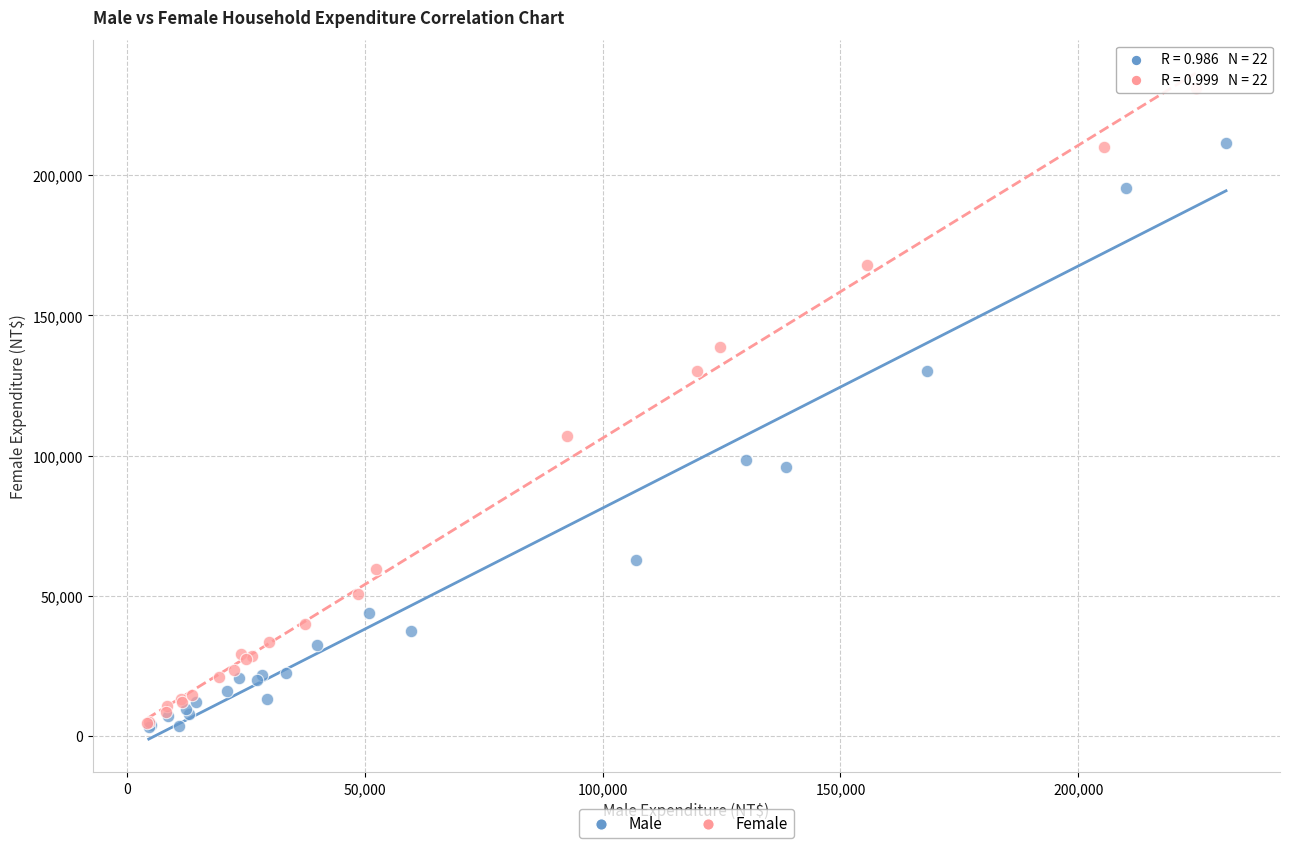

Which series has the widest spread of Y values?

Female